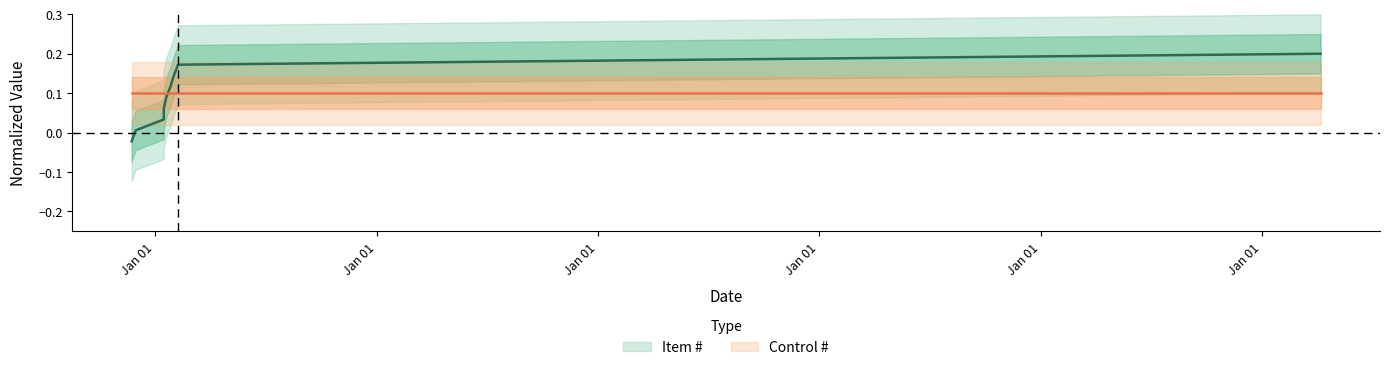

How many data points does each series have?

9